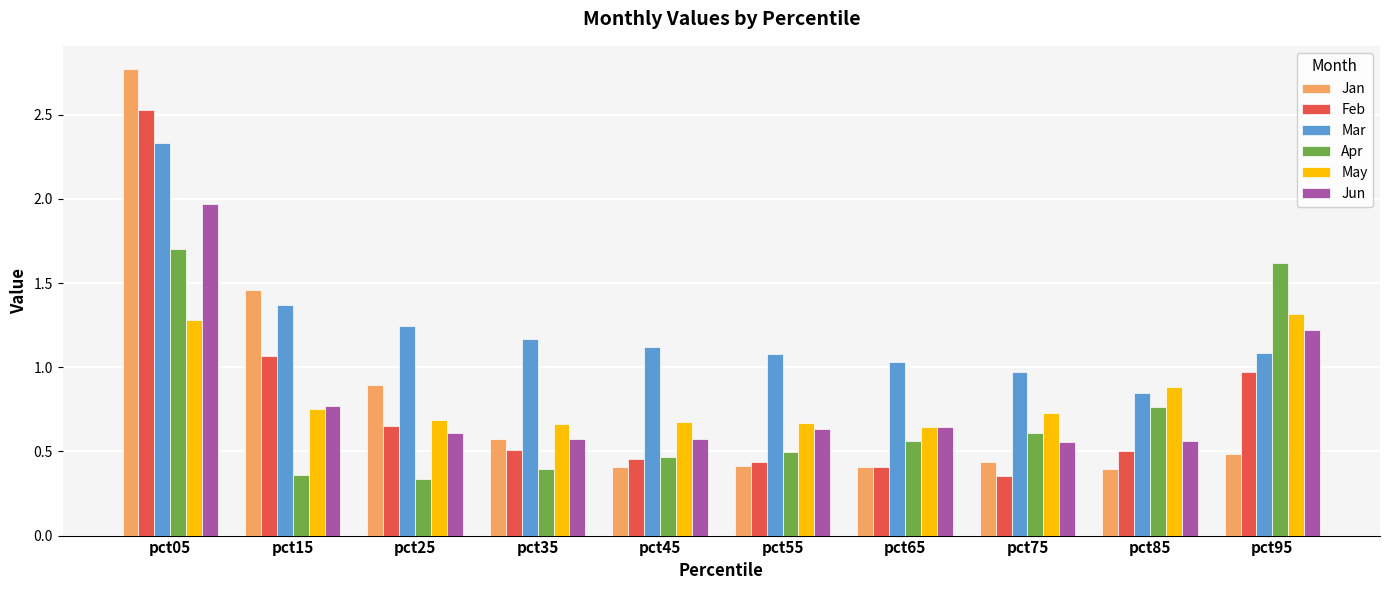

Which series has the widest spread of values?

Jan